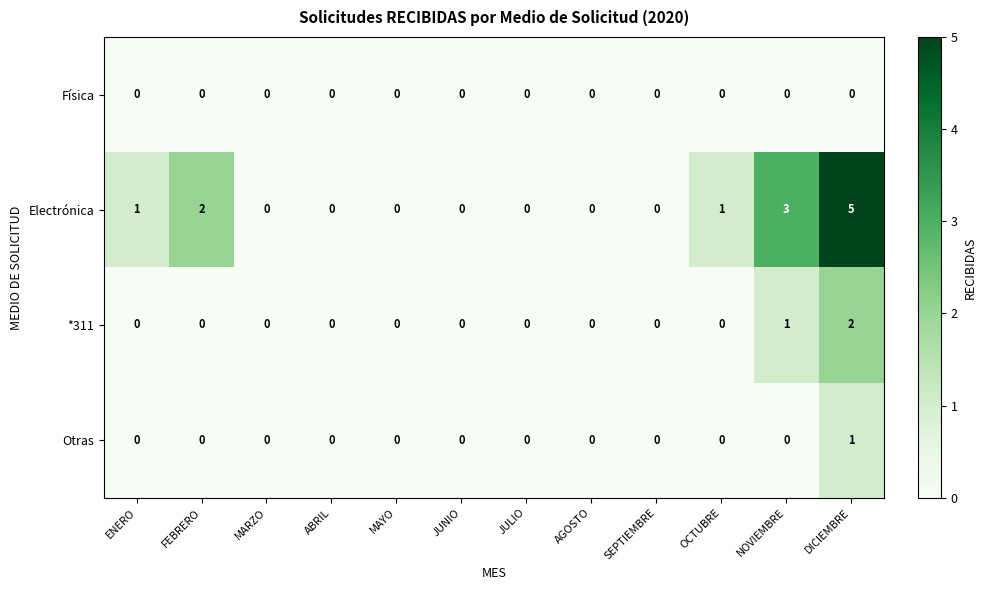

How many data points does each series have?

12